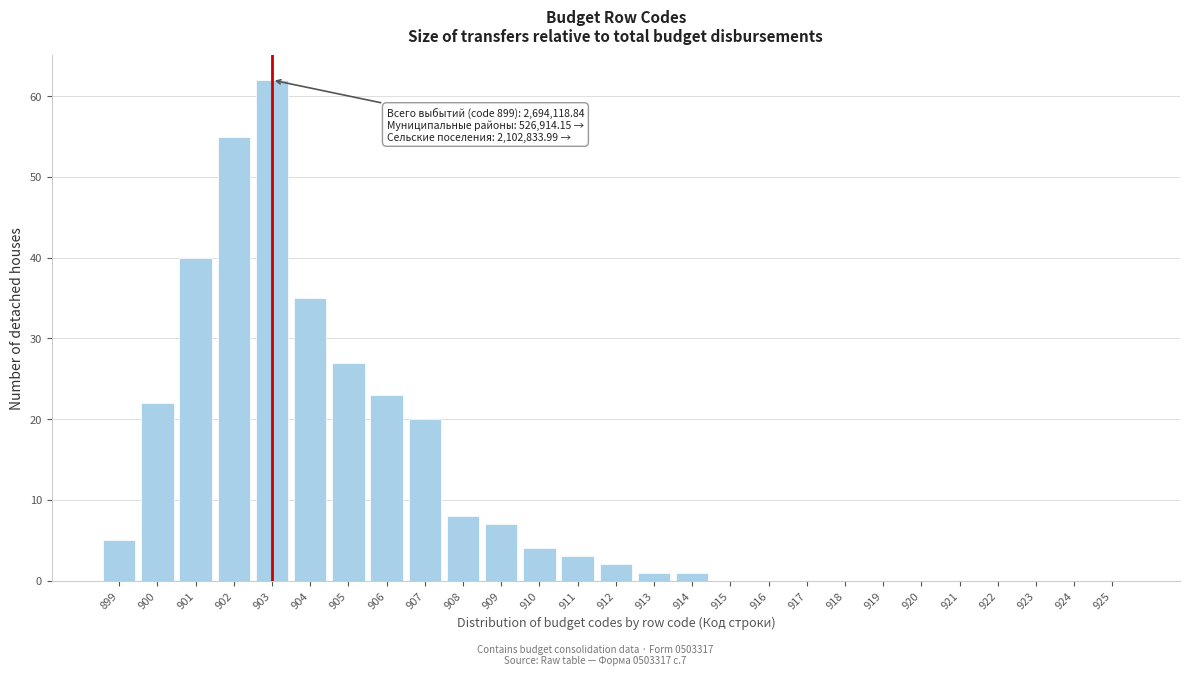

Reading left to right, what are all the values shown in this chart?

899=5	900=22	901=40	902=55	903=62	904=35	905=27	906=23	907=20	908=8	909=7	910=4	911=3	912=2	913=1	914=1	915=0	916=0	917=0	918=0	919=0	920=0	921=0	922=0	923=0	924=0	925=0